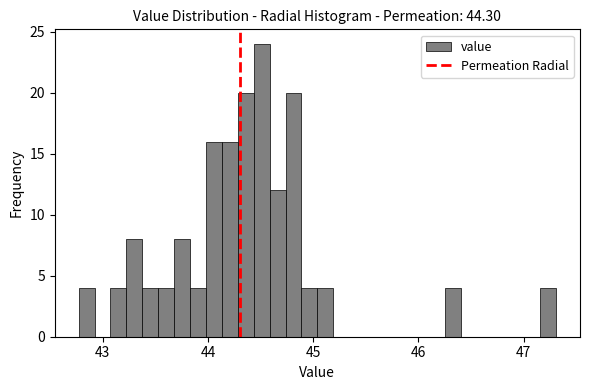

Read against the x-axis, roughly where is the centre of the tallest bar?

44.5